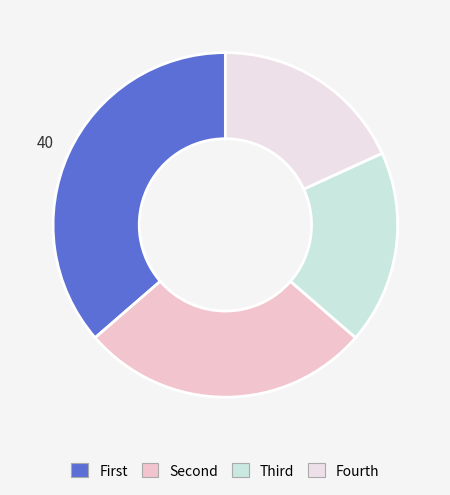

How many segments does this pie chart have?

4